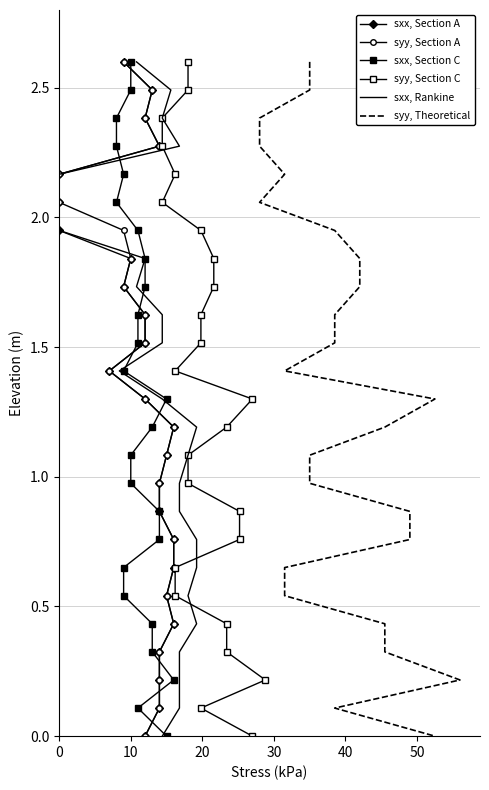

How many data points in syy, Theoretical are less than 1?

10